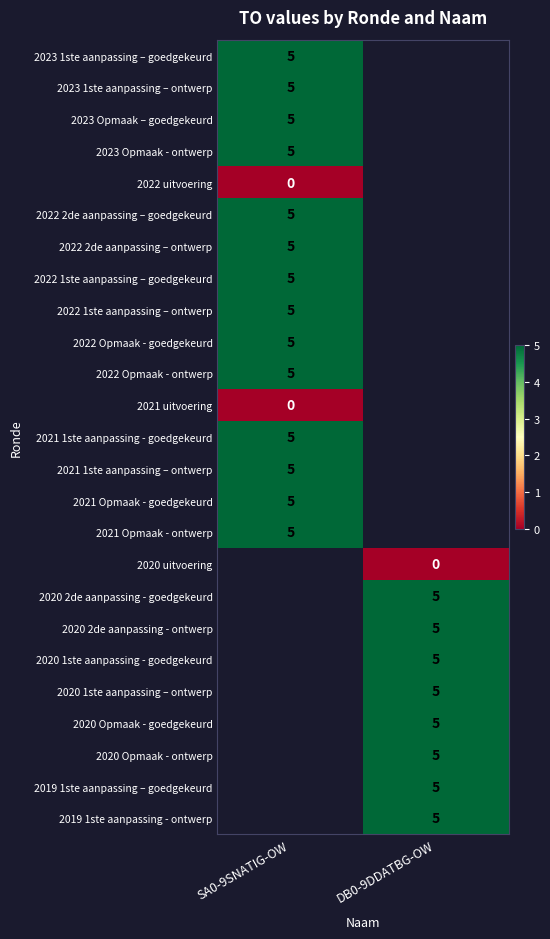

How many categories are shown in the chart?

2